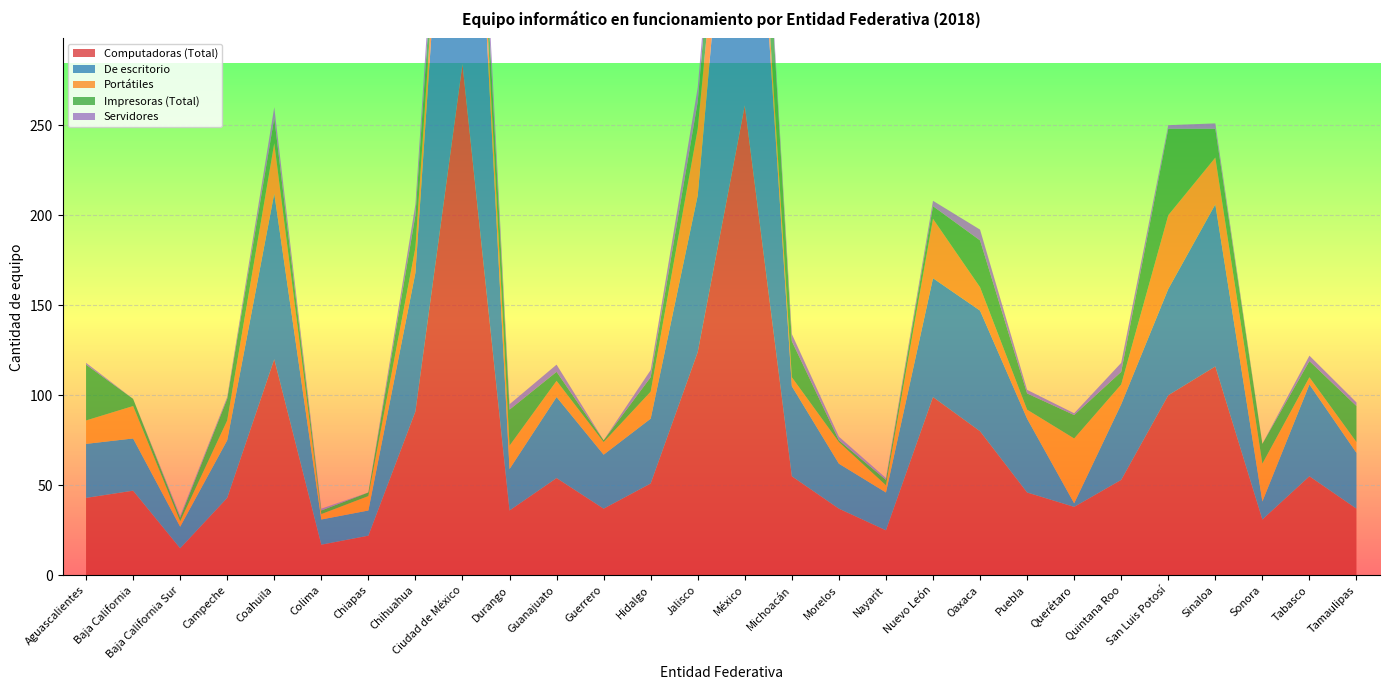

Reading left to right, extract all data points from this chart.

Computadoras (Total): 43	47	15	43	120	17	22	91	284	36	54	37	51	124	261	55	37	25	99	80	46	38	53	100	116	31	55	37
De escritorio: 30	29	12	32	92	14	14	77	272	23	45	30	36	87	245	50	25	21	66	67	41	2	42	59	90	10	51	31
Portátiles: 13	18	3	11	28	3	8	14	12	13	9	7	15	37	16	5	12	4	33	13	5	36	11	41	26	21	4	6
Impresoras (Total): 31	4	2	12	14	2	2	18	15	20	5	1	8	15	52	20	1	3	7	26	9	13	7	48	16	11	9	20
Servidores: 1	0	1	1	6	1	0	6	19	3	4	0	4	8	4	4	2	1	3	6	2	1	5	2	3	0	3	2